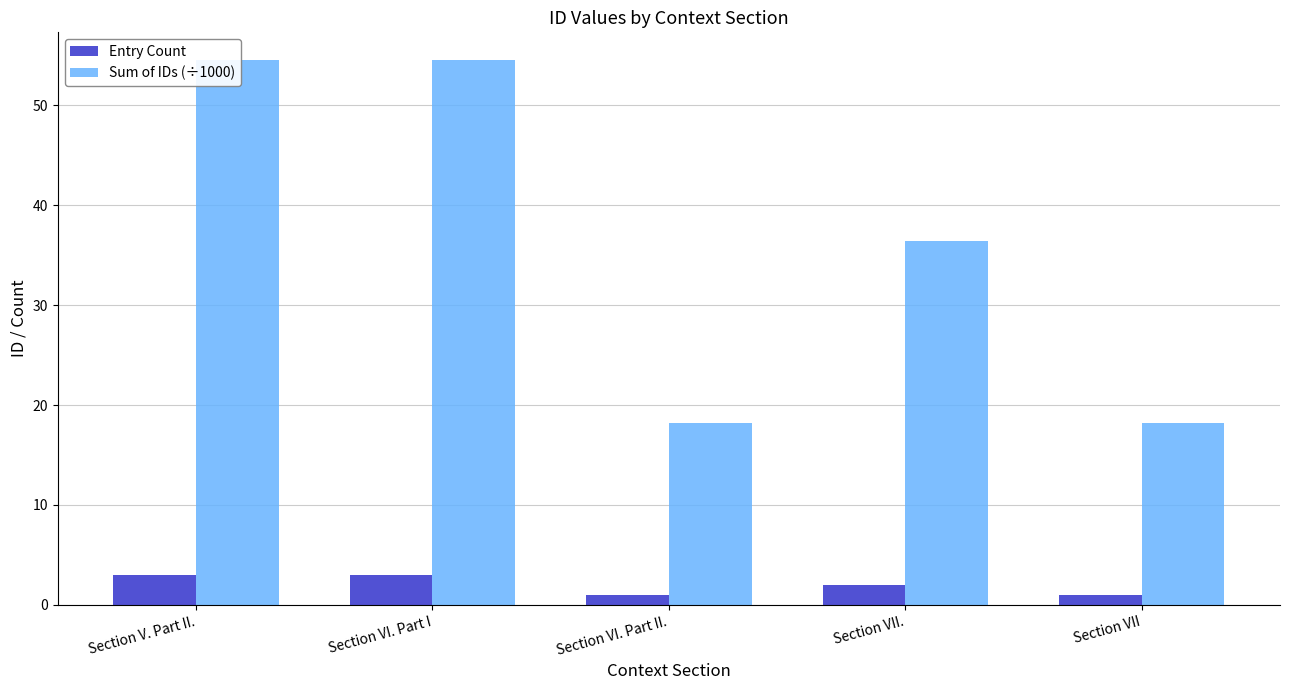

Reading left to right, extract all data points from this chart.

Entry Count: Section V. Part II.=3.0	Section VI. Part I=3.0	Section VI. Part II.=1.0	Section VII.=2.0	Section VII=1.0
Sum of IDs (÷1000): Section V. Part II.=54.6	Section VI. Part I=54.6	Section VI. Part II.=18.2	Section VII.=36.4	Section VII=18.2